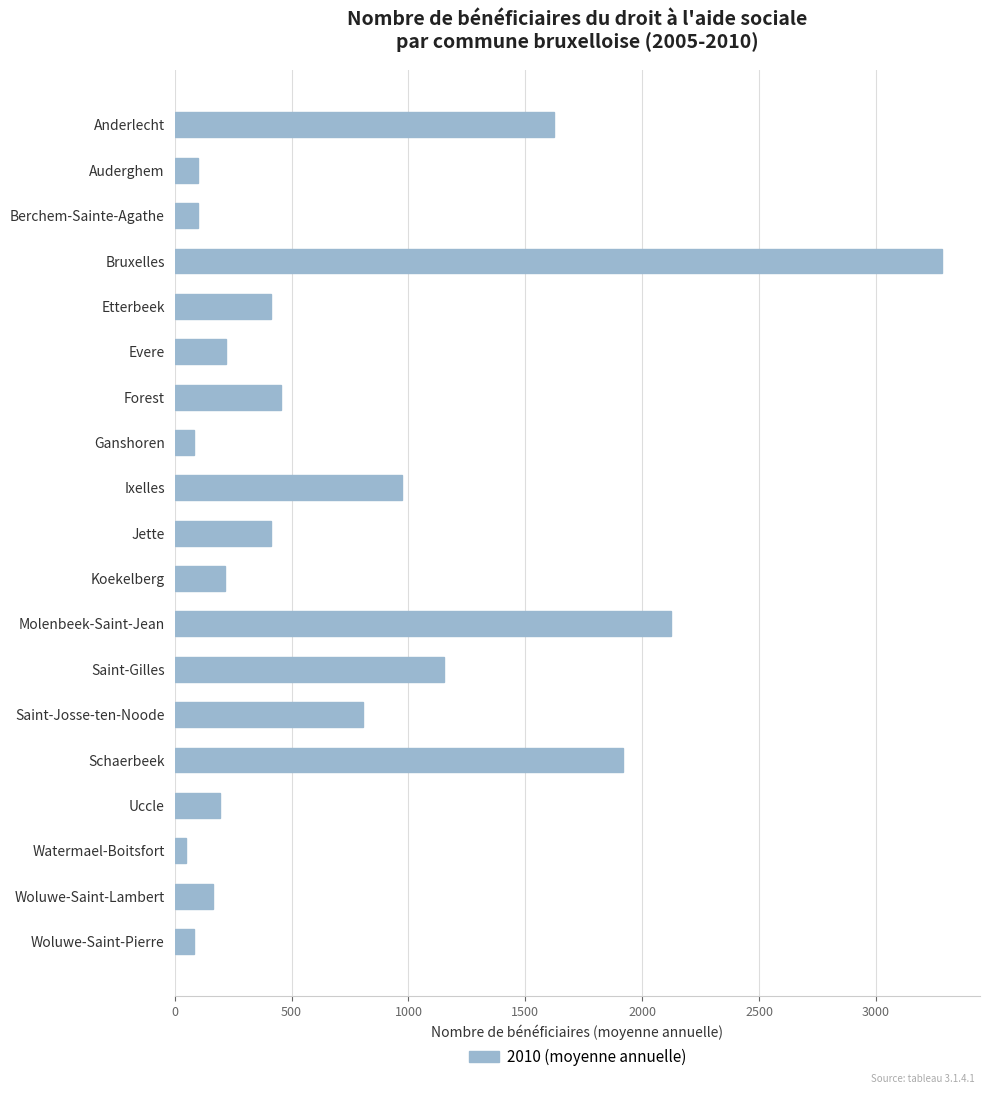

What is the difference between the values at Uccle and Anderlecht?

1428.8